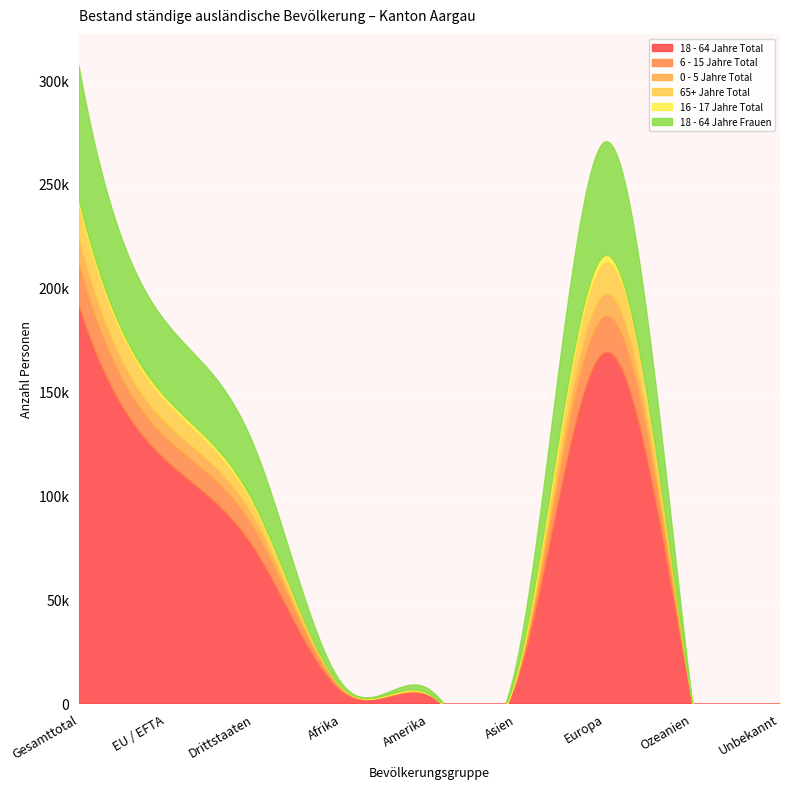

Reading right to left, extract all data points from this chart.

18 - 64 Jahre Total: 138	179	169128	11973	3888	5845	74454	116697	191151
6 - 15 Jahre Total: 13	17	17272	1504	265	1057	9386	10742	20128
0 - 5 Jahre Total: 12	1	10730	741	95	677	5093	7163	12256
65+ Jahre Total: 6	11	15449	521	135	80	5766	10436	16202
16 - 17 Jahre Total: 5	0	2867	303	62	135	1556	1816	3372
18 - 64 Jahre Frauen: 48	65	54672	4954	2191	1817	27571	36176	63747